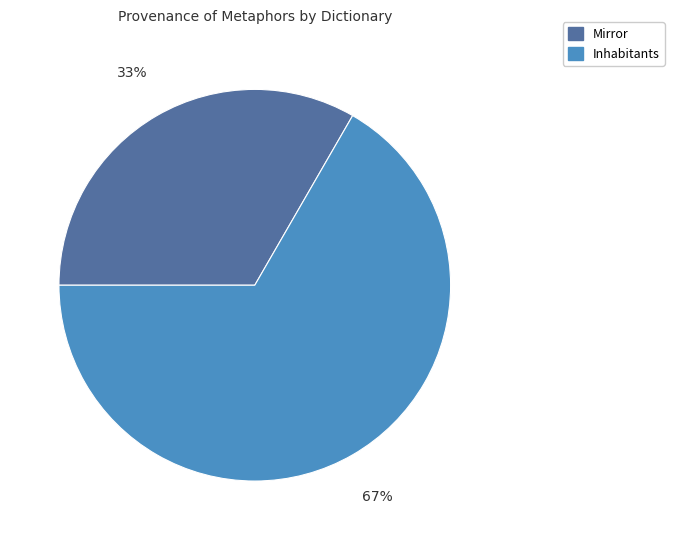

Does any single category account for the majority?

Yes